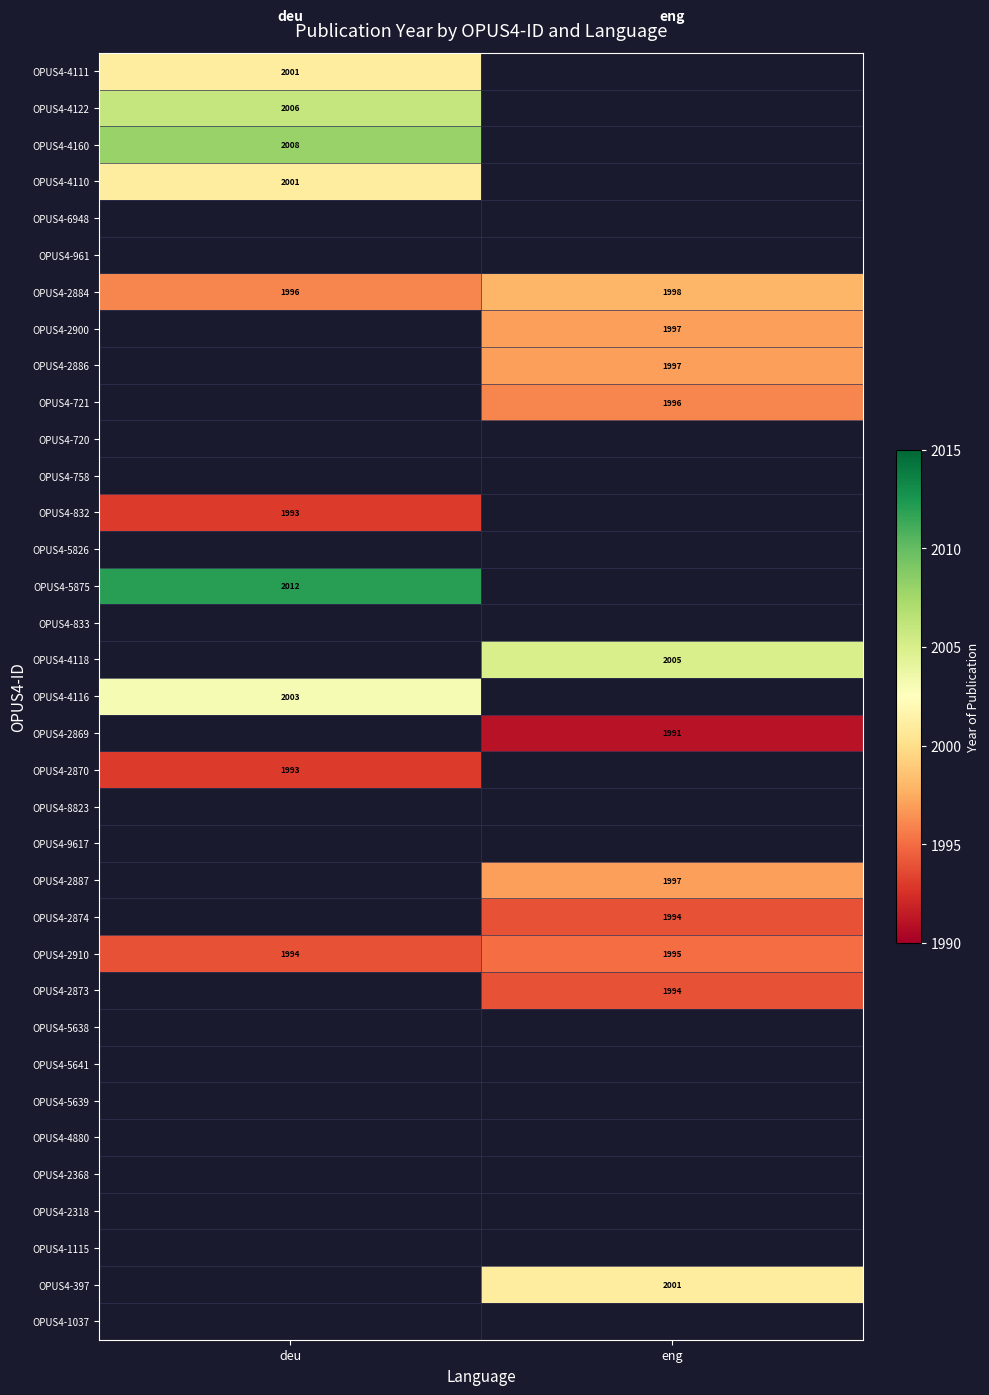

What is the smallest value displayed?

1991.0